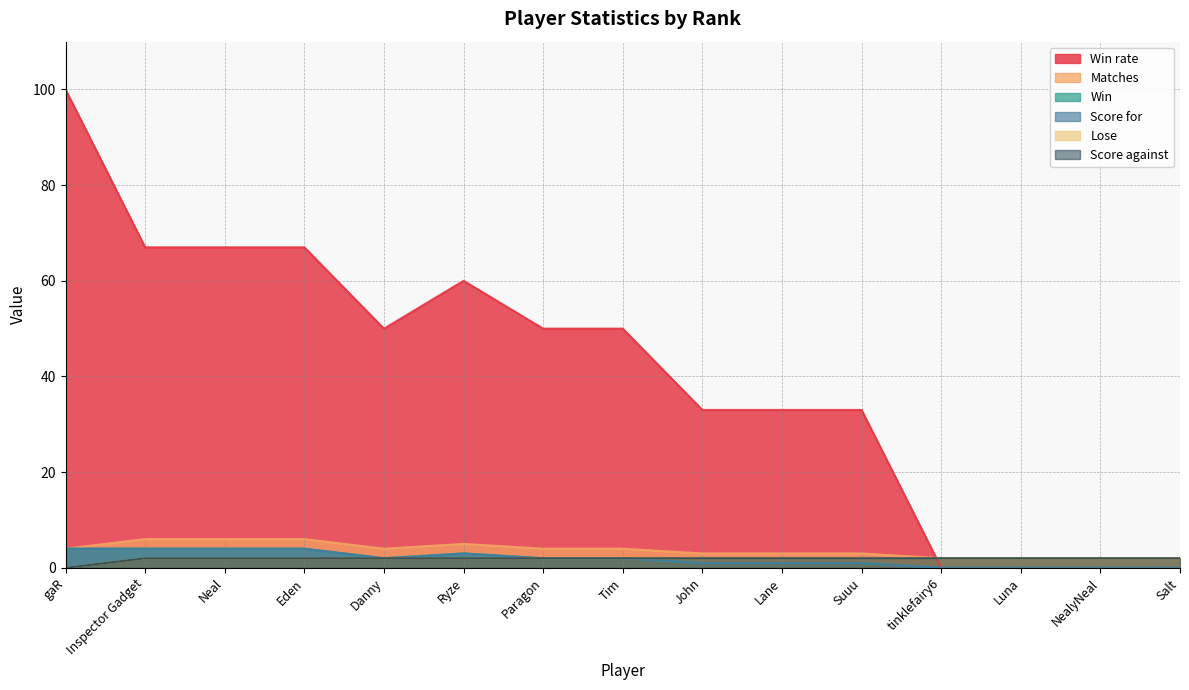

Reading right to left, what are all the values shown in this chart?

Win rate: Salt=0	NealyNeal=0	Luna=0	tinklefairy6=0	Suuu=33	Lane=33	John=33	Tim=50	Paragon=50	Ryze=60	Danny=50	Eden=67	Neal=67	Inspector Gadget=67	gaR=100
Matches: Salt=2	NealyNeal=2	Luna=2	tinklefairy6=2	Suuu=3	Lane=3	John=3	Tim=4	Paragon=4	Ryze=5	Danny=4	Eden=6	Neal=6	Inspector Gadget=6	gaR=4
Win: Salt=0	NealyNeal=0	Luna=0	tinklefairy6=0	Suuu=1	Lane=1	John=1	Tim=2	Paragon=2	Ryze=3	Danny=2	Eden=4	Neal=4	Inspector Gadget=4	gaR=4
Score for: Salt=0	NealyNeal=0	Luna=0	tinklefairy6=0	Suuu=1	Lane=1	John=1	Tim=2	Paragon=2	Ryze=3	Danny=2	Eden=4	Neal=4	Inspector Gadget=4	gaR=4
Lose: Salt=2	NealyNeal=2	Luna=2	tinklefairy6=2	Suuu=2	Lane=2	John=2	Tim=2	Paragon=2	Ryze=2	Danny=2	Eden=2	Neal=2	Inspector Gadget=2	gaR=0
Score against: Salt=2	NealyNeal=2	Luna=2	tinklefairy6=2	Suuu=2	Lane=2	John=2	Tim=2	Paragon=2	Ryze=2	Danny=2	Eden=2	Neal=2	Inspector Gadget=2	gaR=0